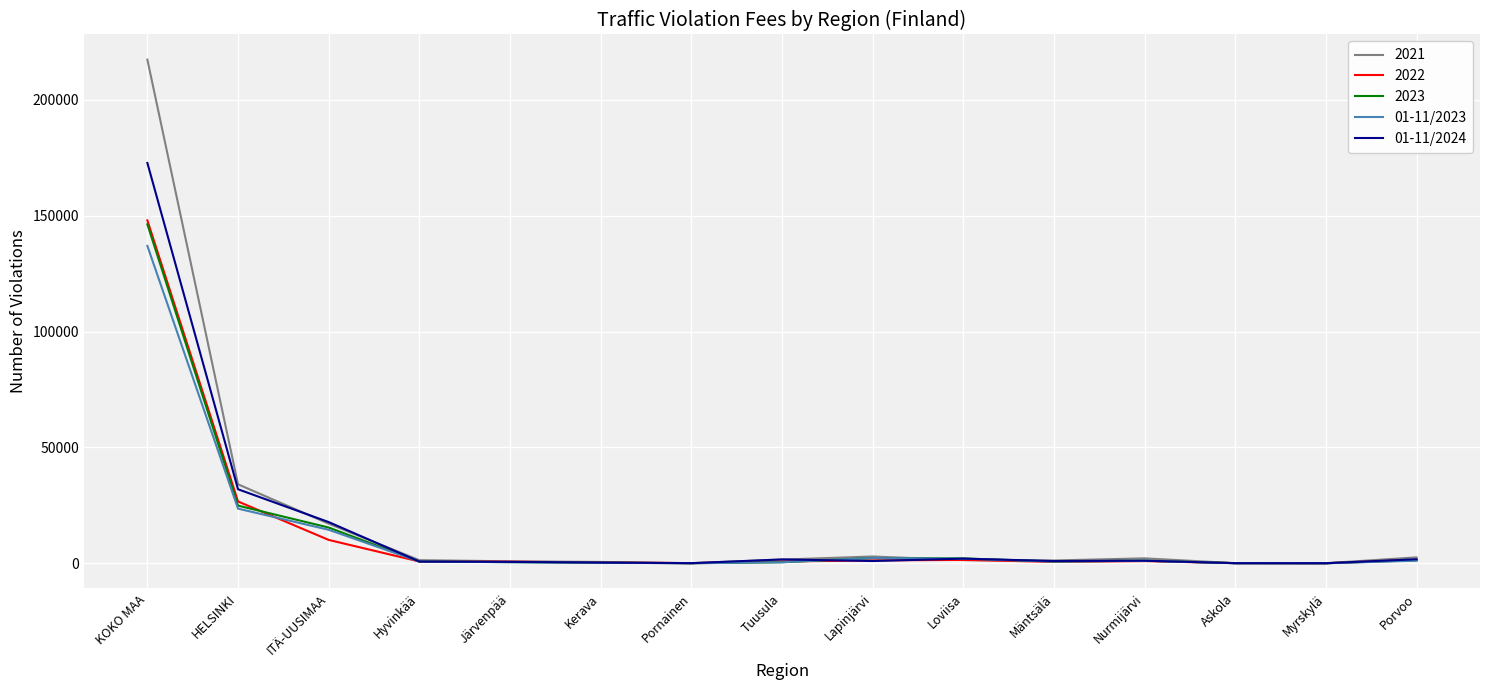

Which series has the largest range (max minus min)?

2021